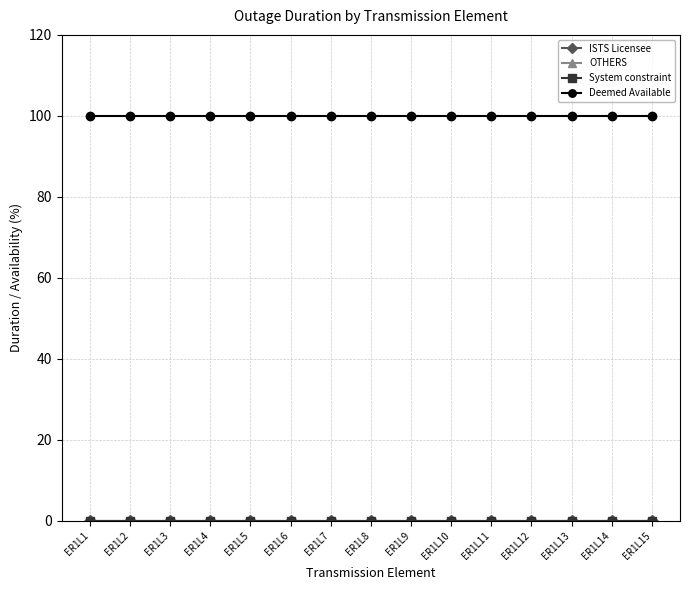

True or false: Deemed Available has more than 0 points higher than both neighbors.

False